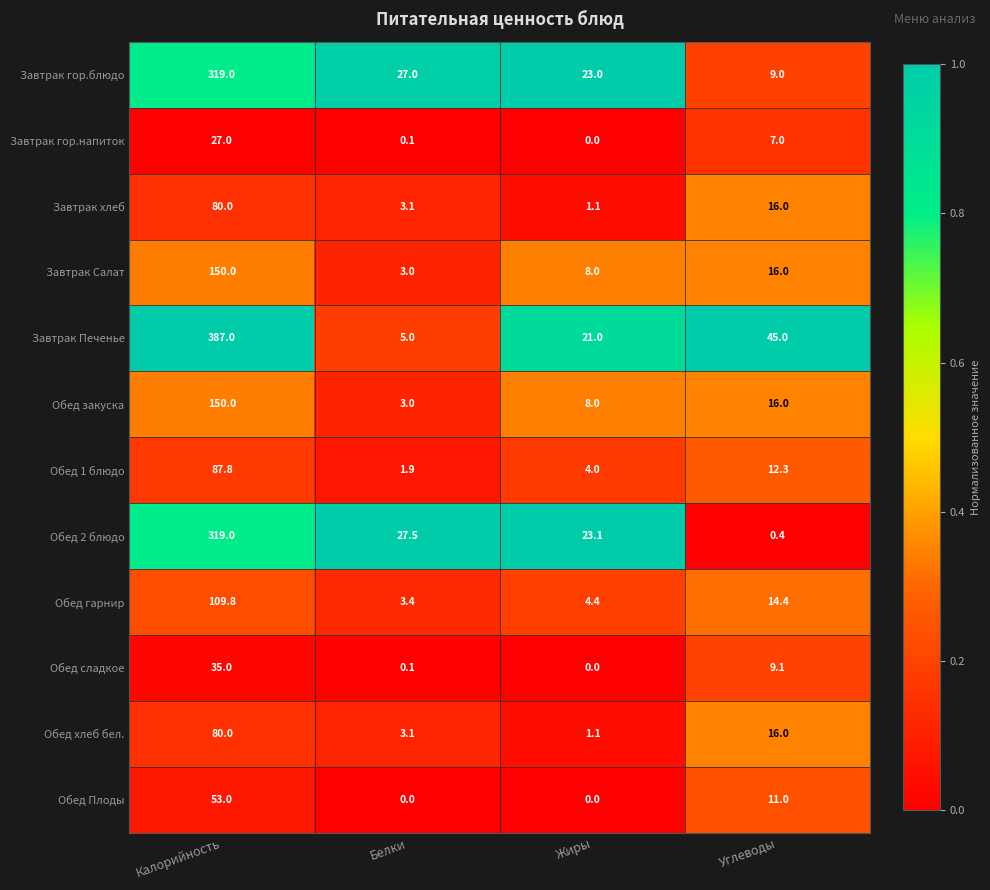

Which series has the largest range (max minus min)?

Завтрак Печенье